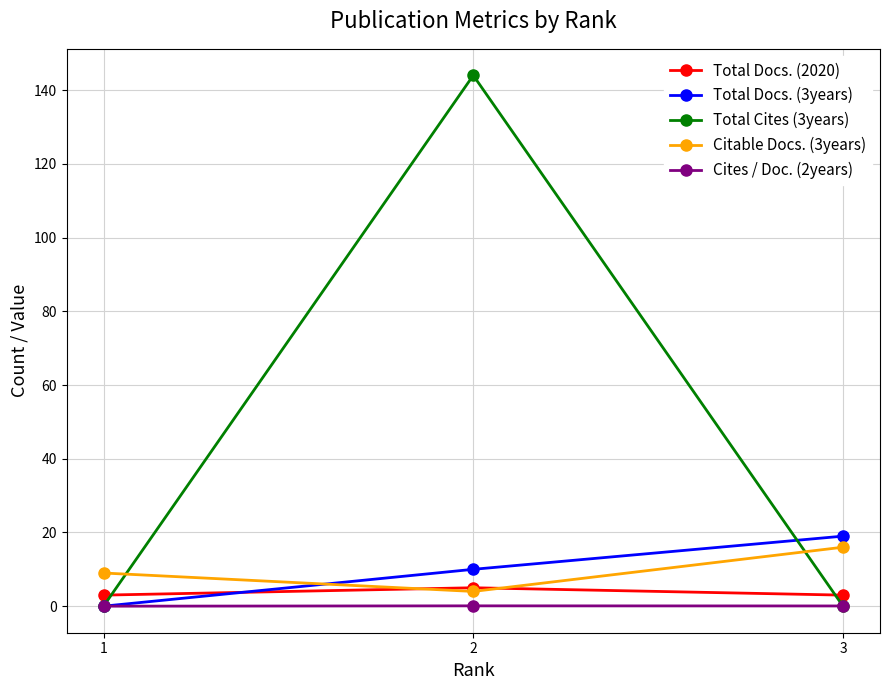

What are all the series names shown in the legend?

Total Docs. (2020), Total Docs. (3years), Total Cites (3years), Citable Docs. (3years), Cites / Doc. (2years)